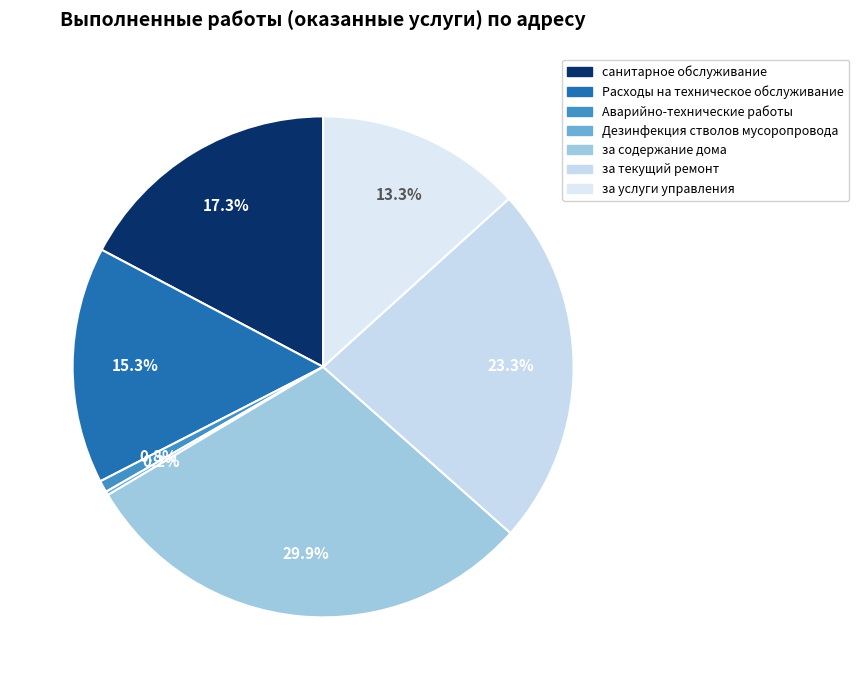

What percentage is the Аварийно-технические работы slice, to the nearest percent?

1%